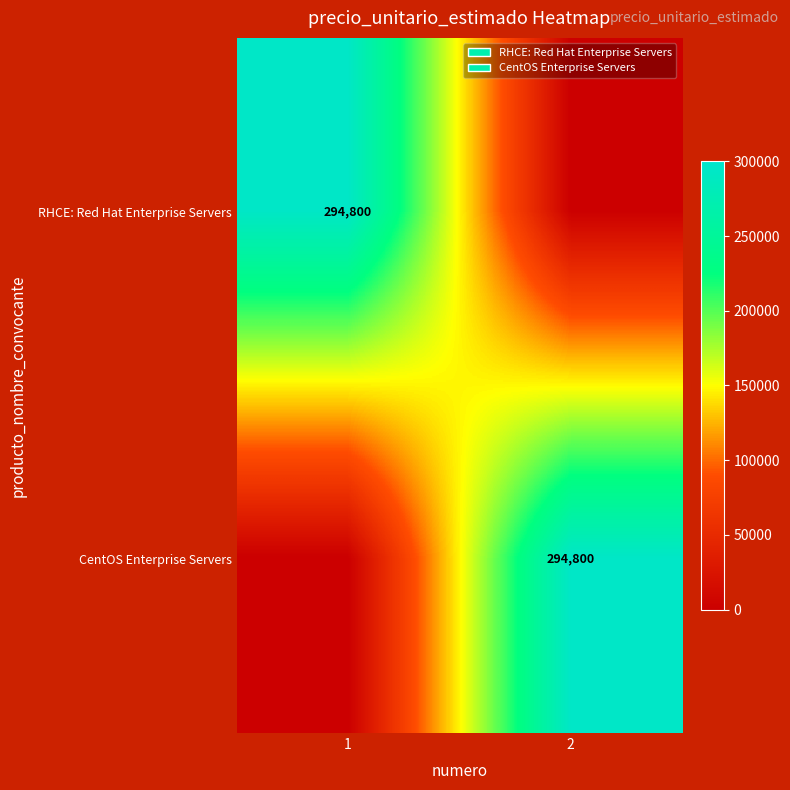

Is it true that RHCE: Red Hat Enterprise Servers equals 91765 at 1?

False